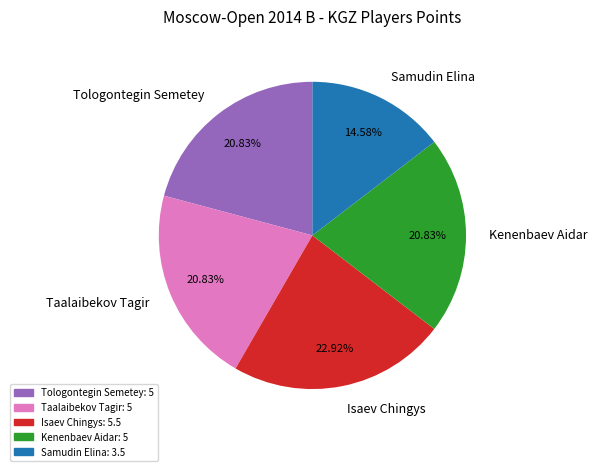

To the nearest percent, what is the combined percentage of Isaev Chingys and Tologontegin Semetey?

44%